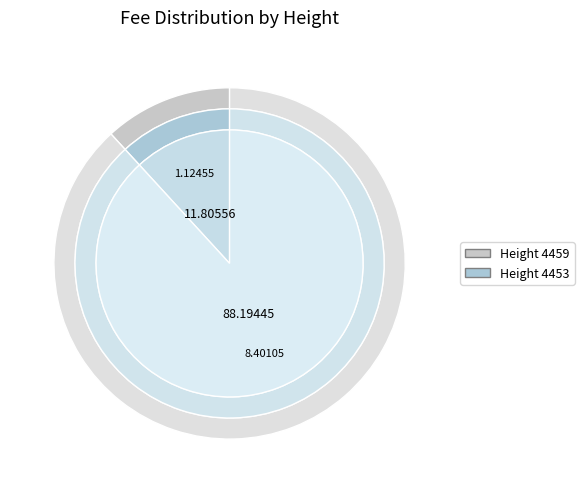

What is the smallest slice in the pie chart?

4459